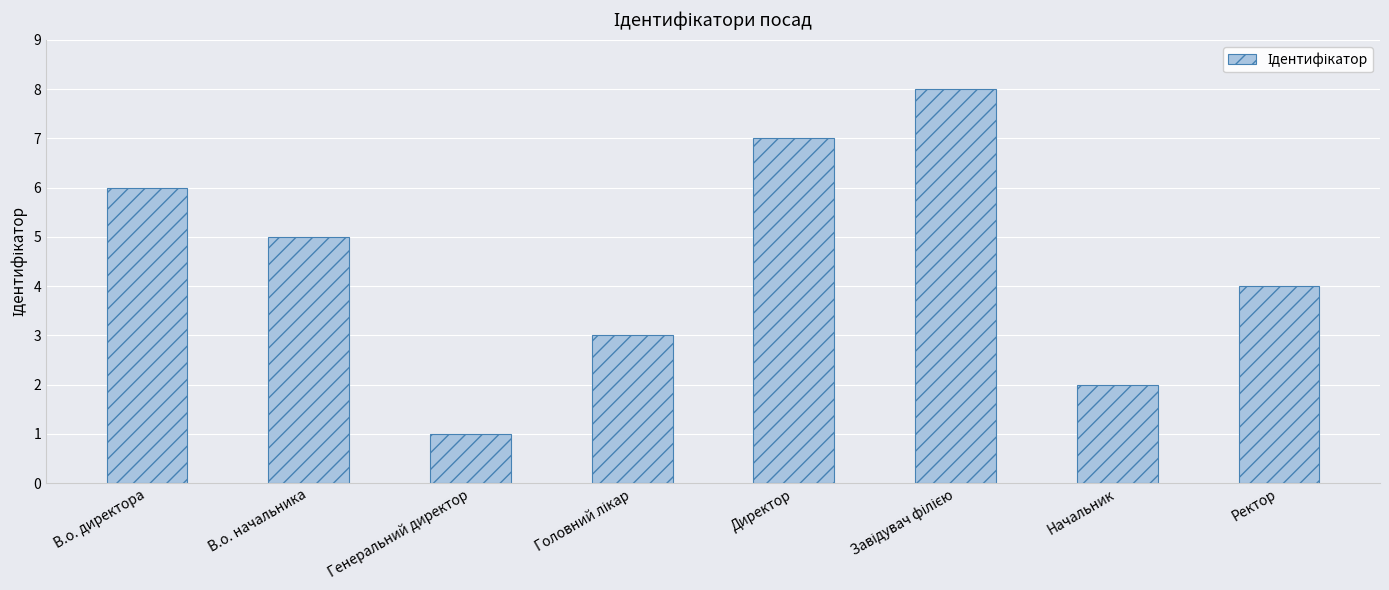

Reading left to right, transcribe all the data shown in this chart.

6	5	1	3	7	8	2	4